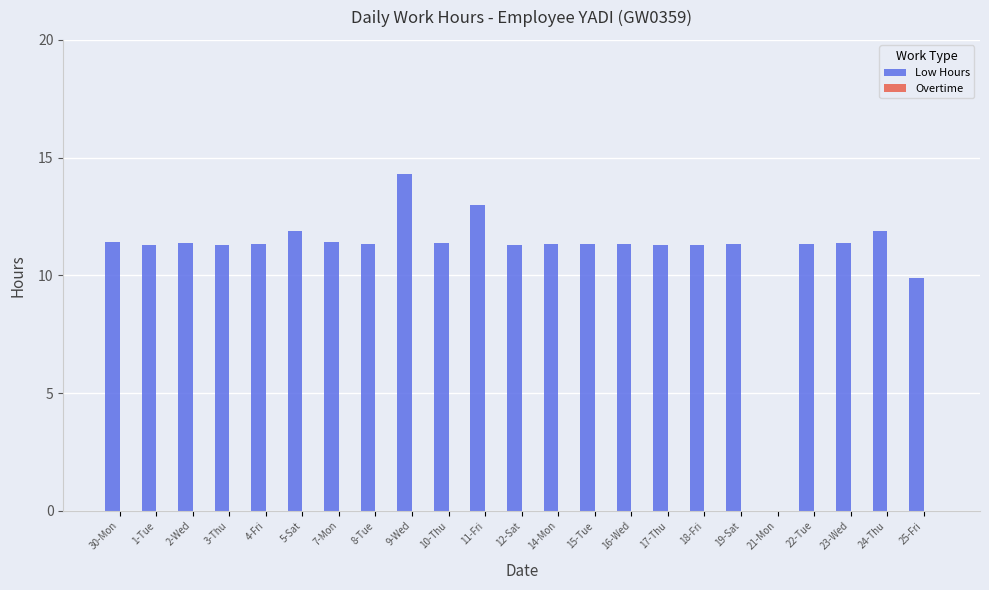

Approximately how many times larger is the value at 7-Mon compared to 4-Fri?

1.0